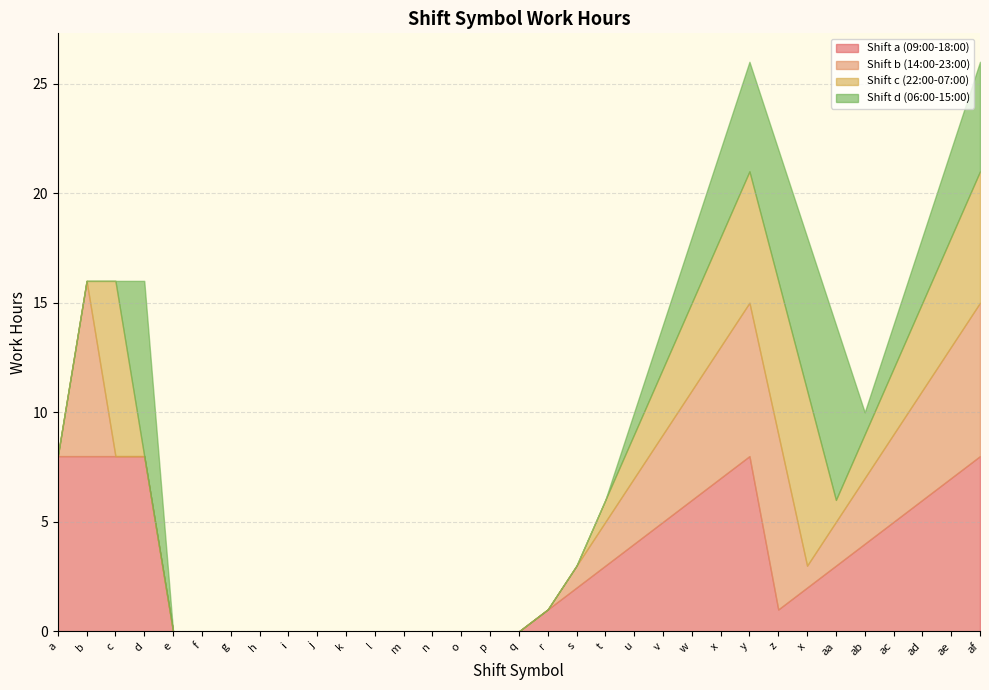

What is the maximum value shown in the chart?

8